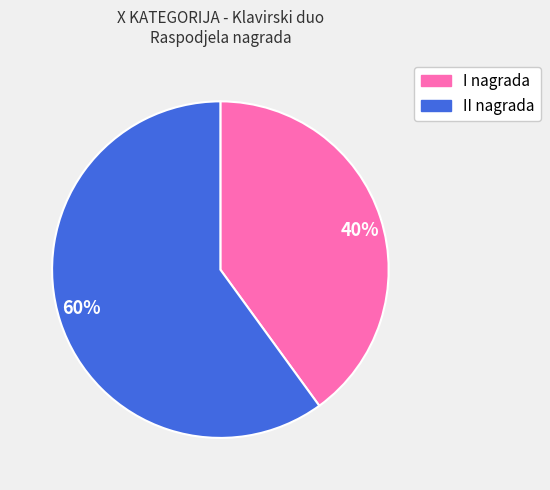

To the nearest percent, what is the average slice percentage?

50%